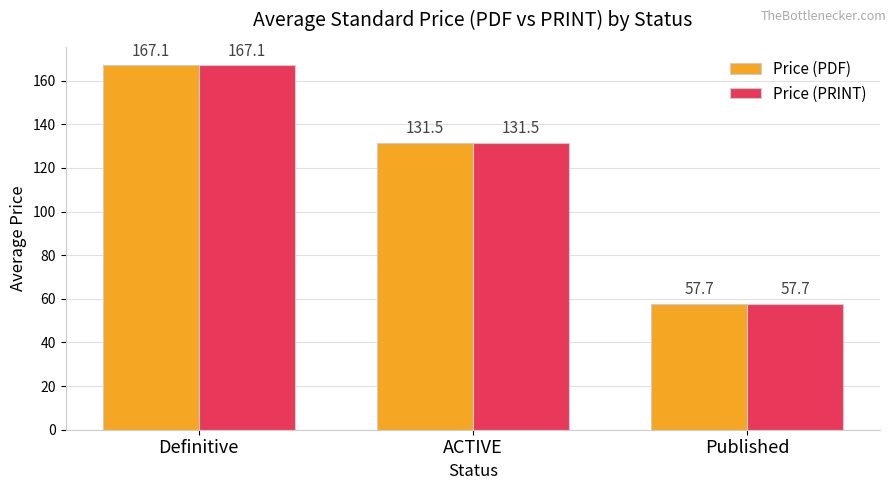

What is the difference between the maximum and minimum values in the Price (PDF) series?

109.4